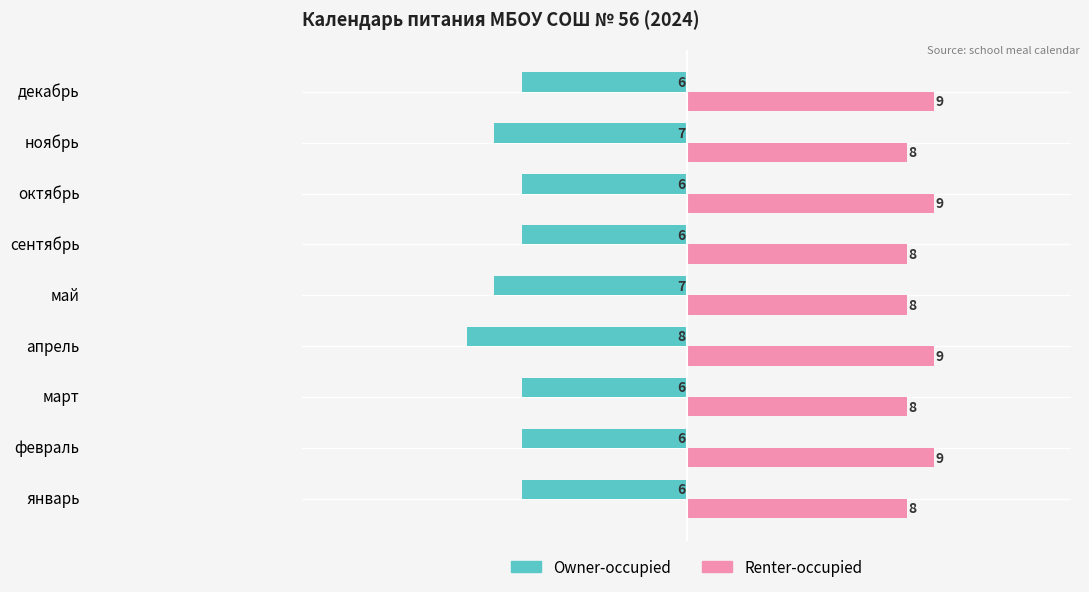

What is the highest value of the Renter-occupied series?

9